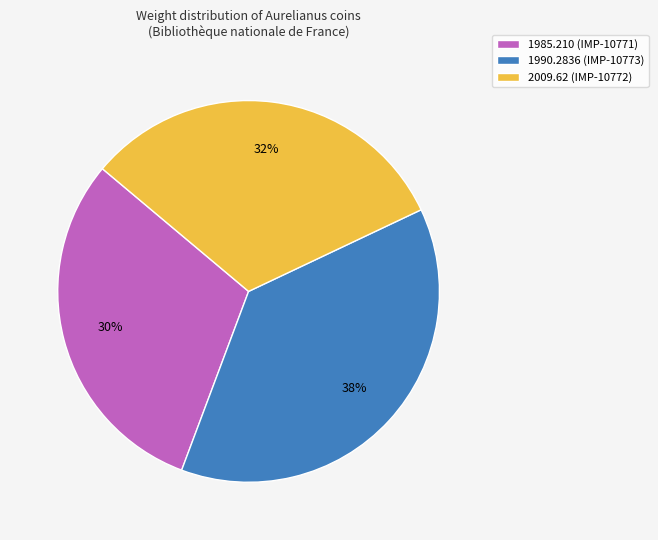

Rank the categories by value from highest to lowest.

1990.2836 (IMP-10773), 2009.62 (IMP-10772), 1985.210 (IMP-10771)